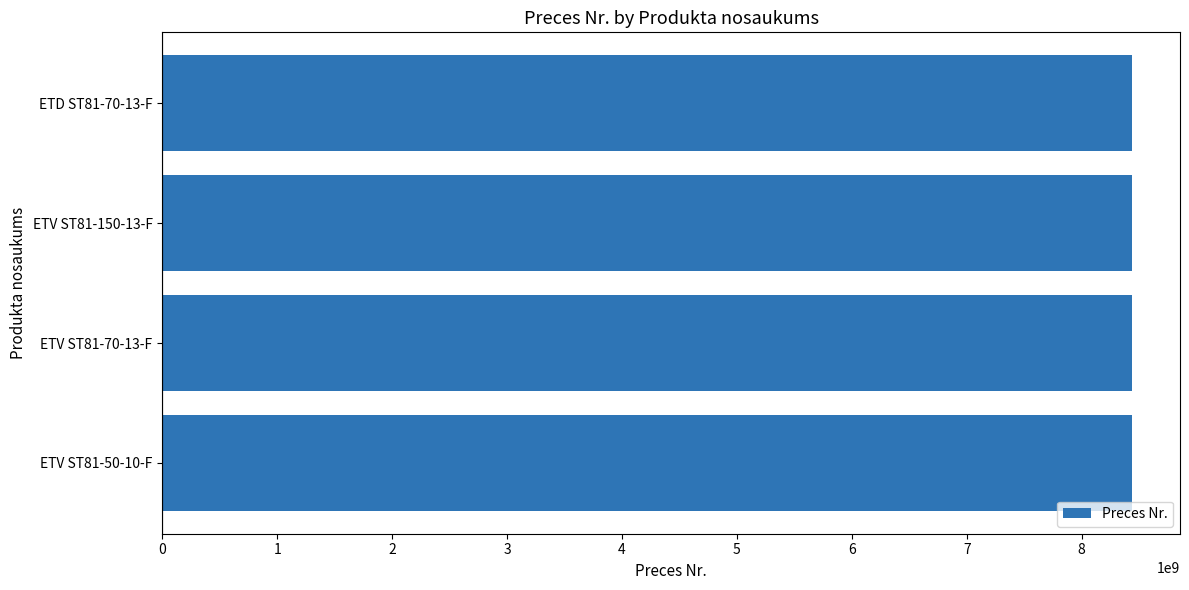

How many distinct data groups are displayed?

1